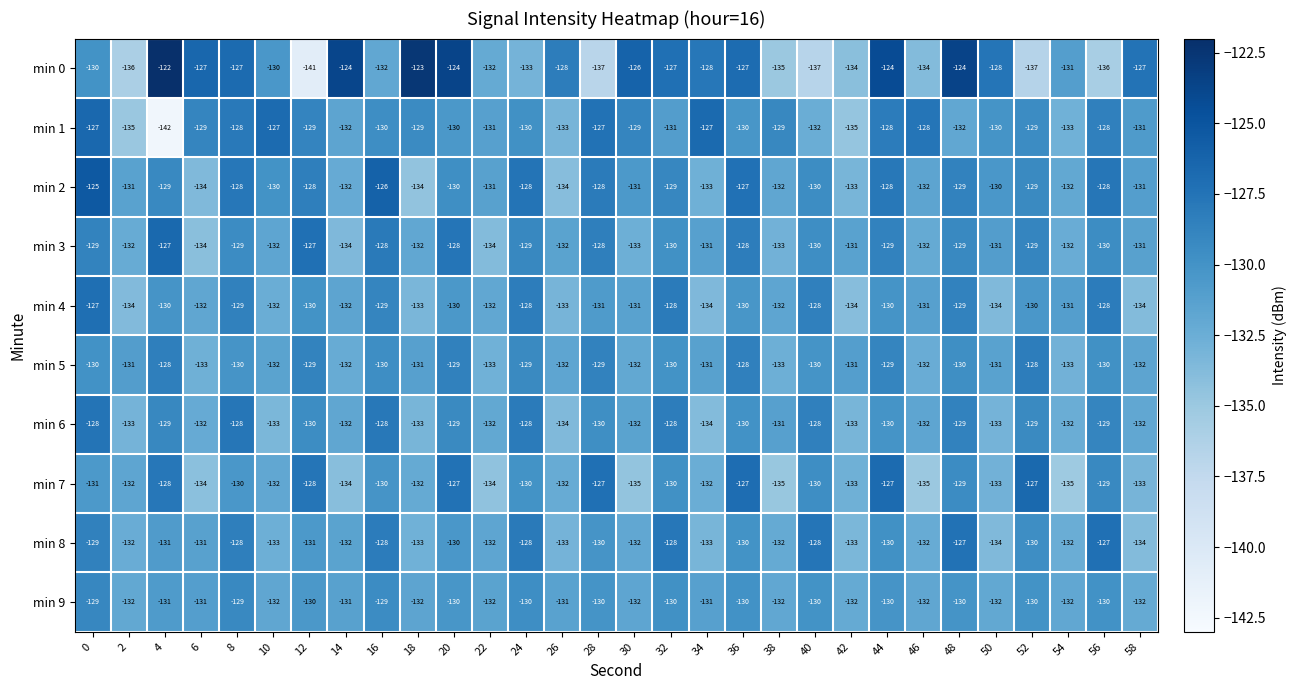

Which label corresponds to the smallest value in the chart?

4